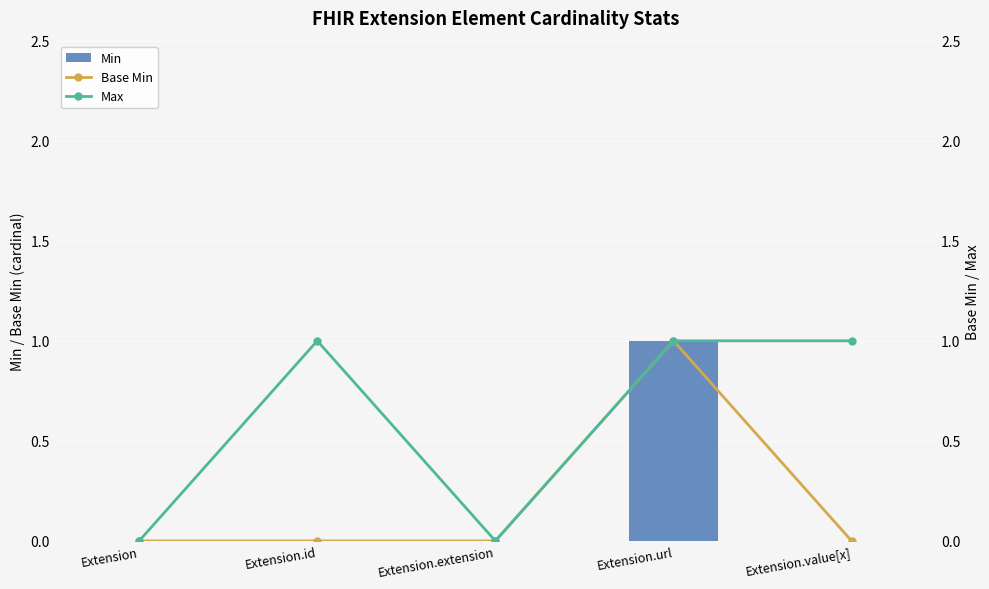

Is the value of Max at Extension.url greater than the value of Base Min at Extension?

Yes